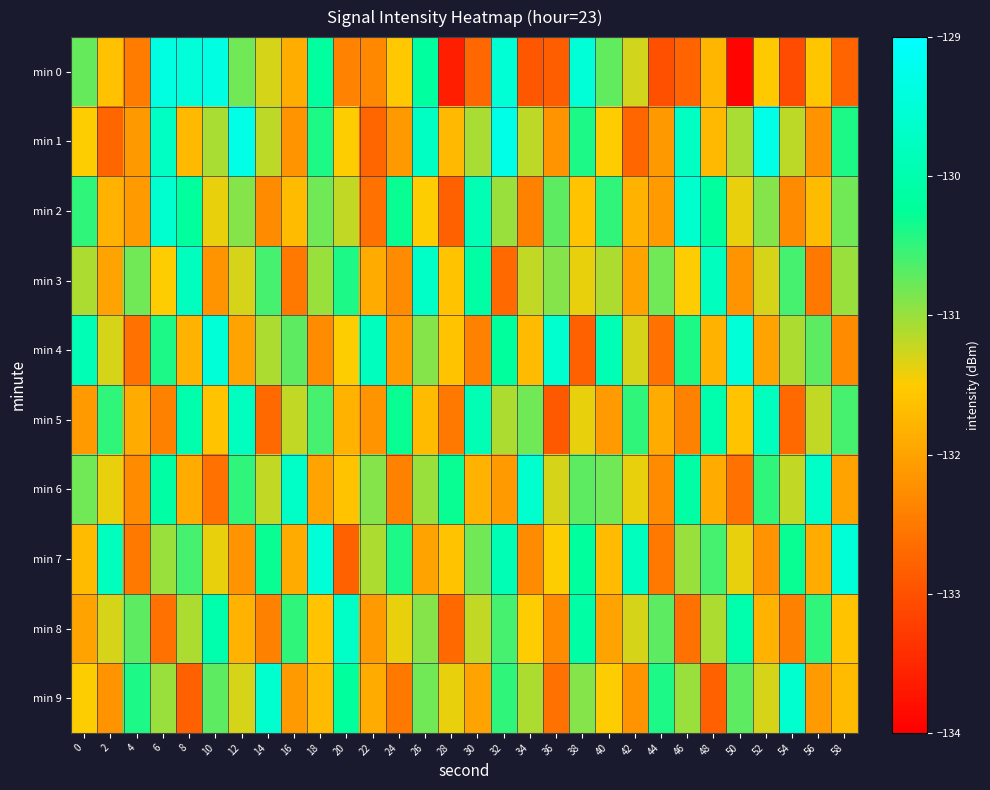

List the series in order of their peak value, lowest first.

min 5, min 3, min 8, min 2, min 6, min 9, min 4, min 7, min 0, min 1